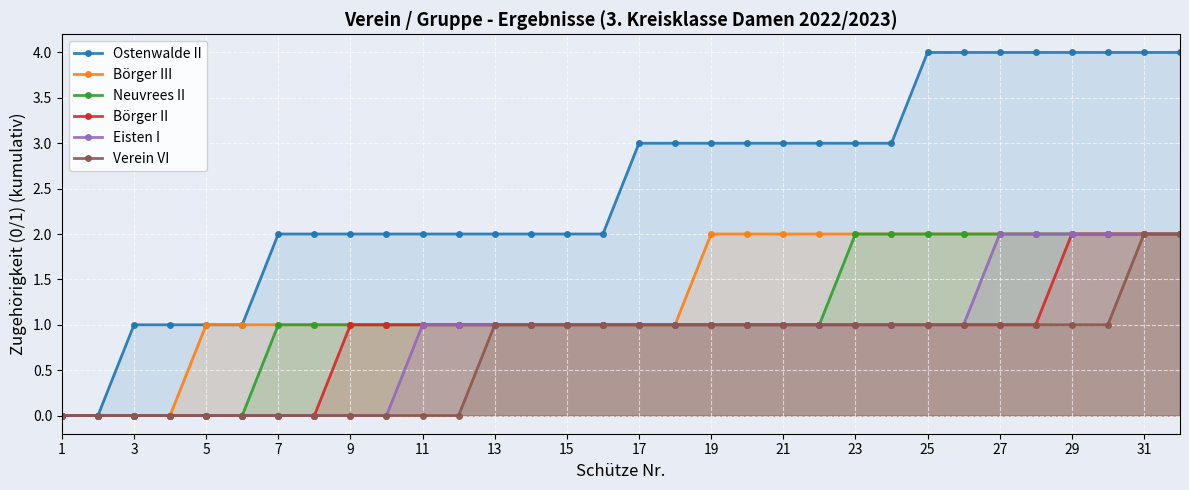

What are all the series names shown in the legend?

Ostenwalde II, Börger III, Neuvrees II, Börger II, Eisten I, Verein VI